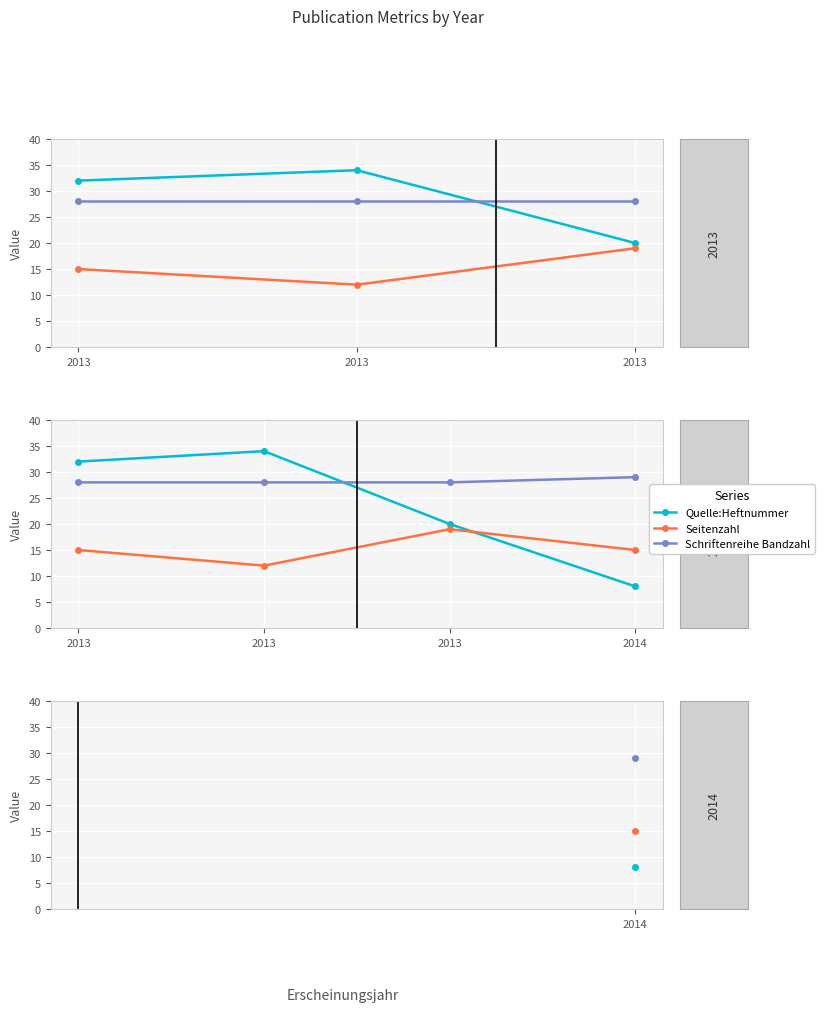

At how many categories does at least one series exceed 27?

4